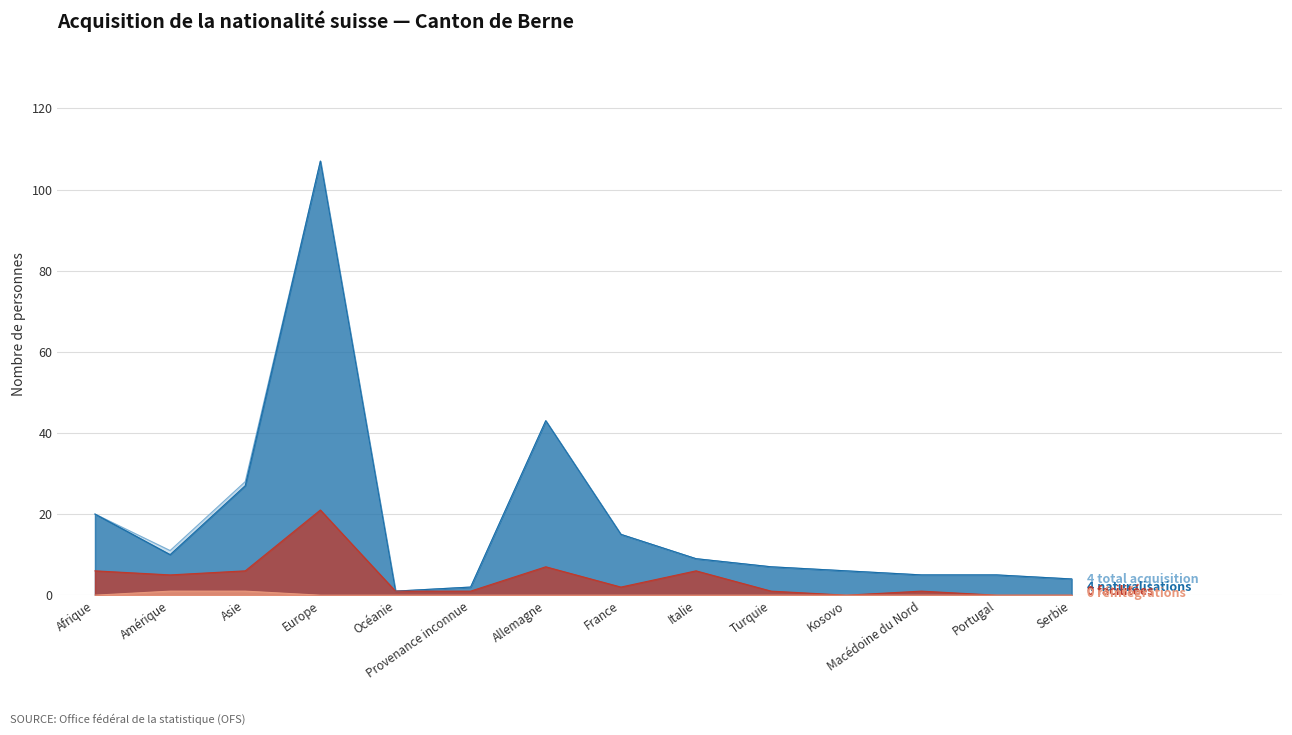

What is the spread (max minus min) of values at Portugal?

5